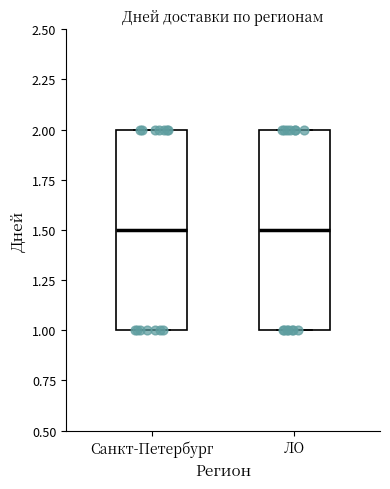

Reading left to right, read every box against the y-axis: the position of its median line, the range the box covers, and the ends of its whiskers. The values are not printed on the chart, so give them approximately, as read against the axis.

Санкт-Петербург: median 1.5, box 1.0 to 2.0, whiskers 1.0 to 2.0
ЛО: median 1.5, box 1.0 to 2.0, whiskers 1.0 to 2.0